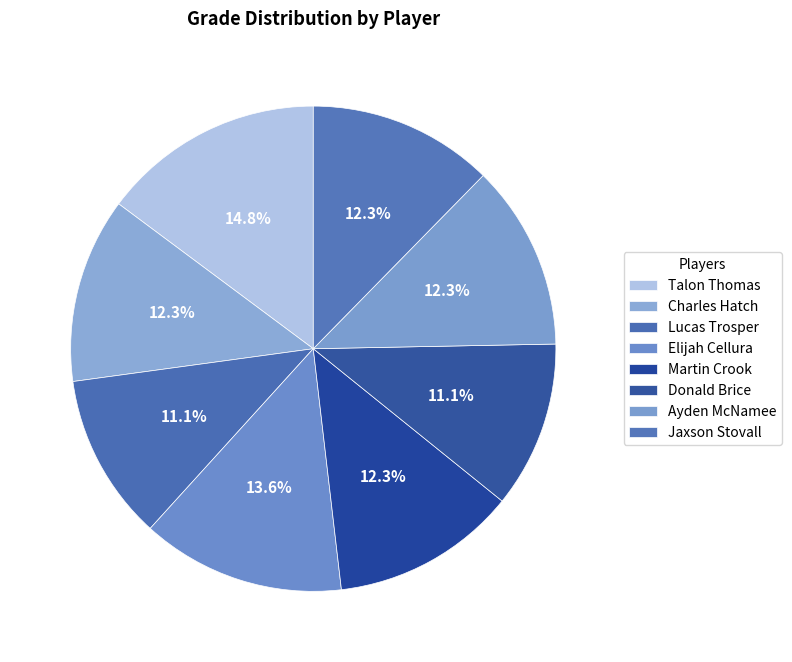

How many segments does this pie chart have?

8